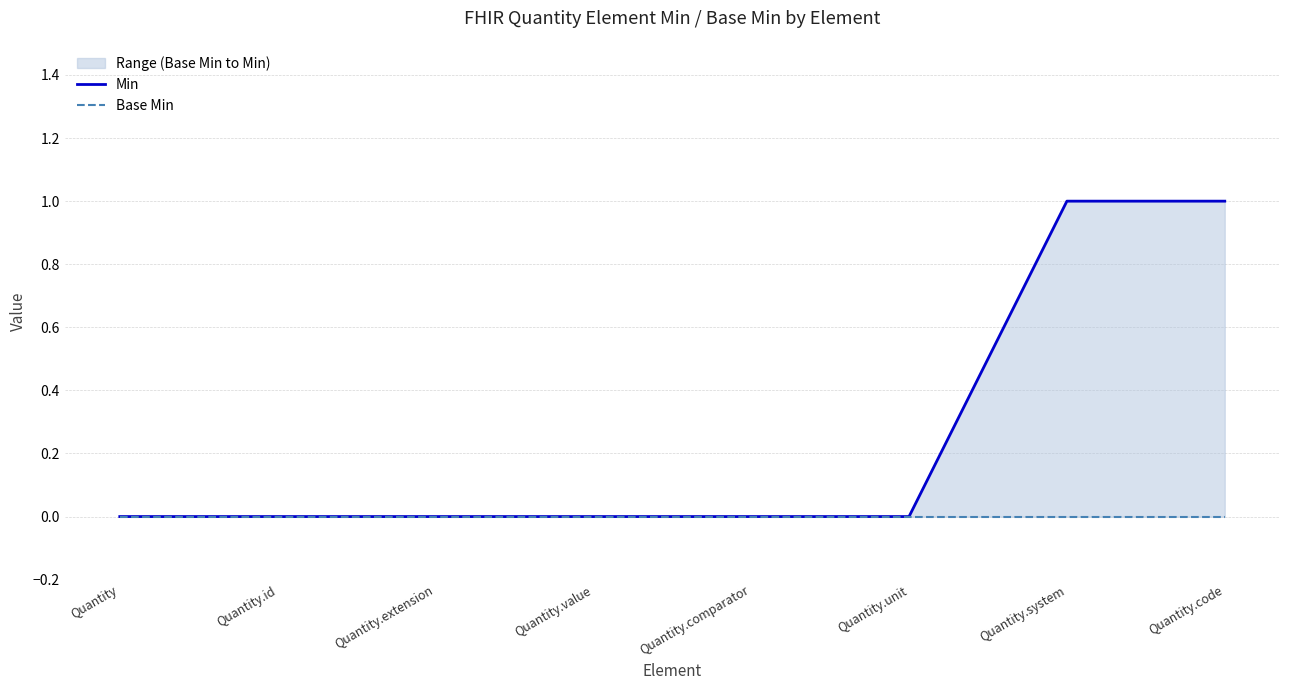

Count the Min values in the range 0 to 1.

8